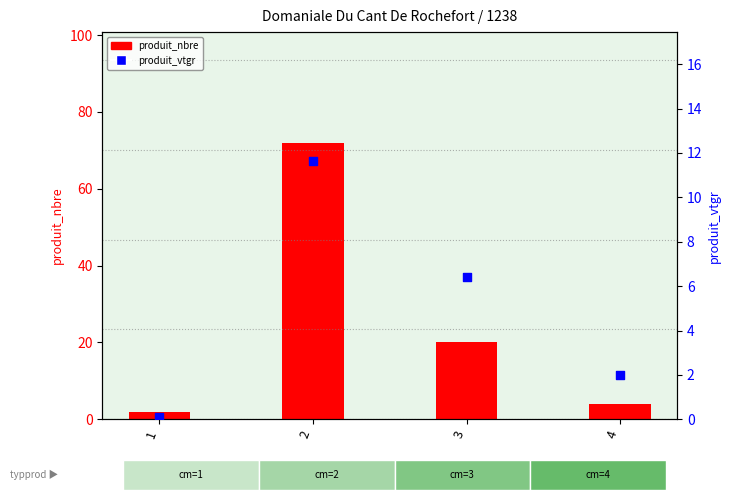

Which series reaches the minimum Y coordinate?

produit_vtgr